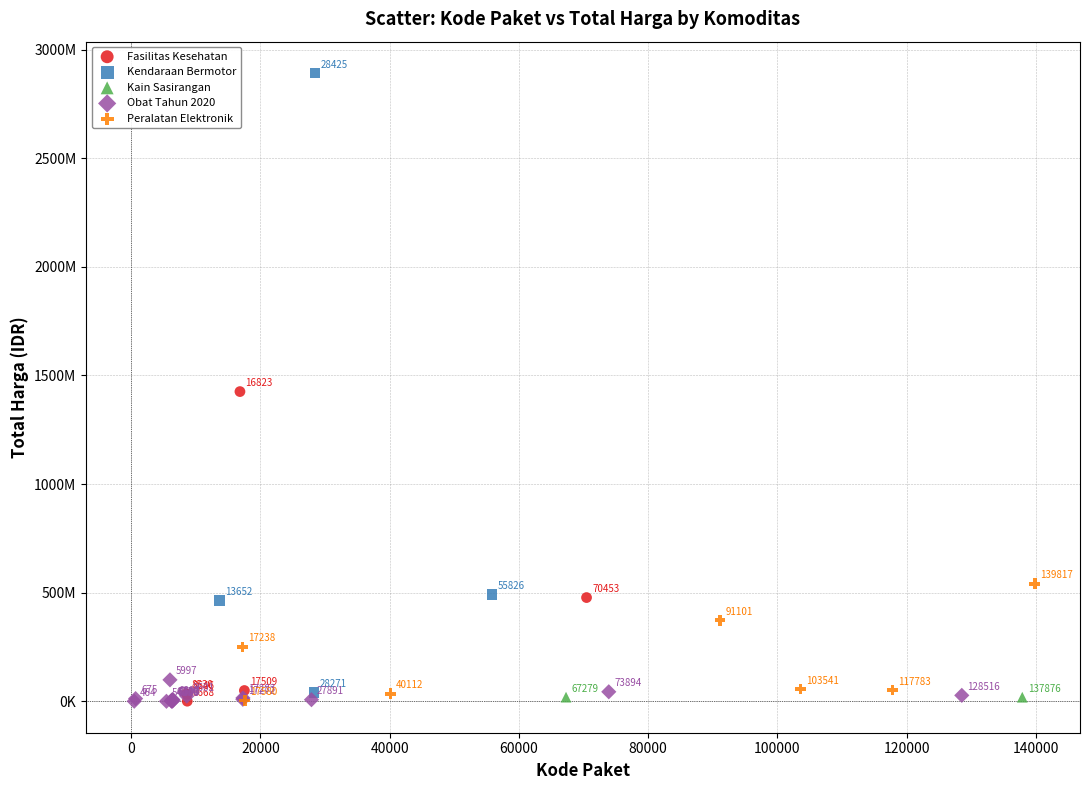

Which series has the widest spread of Y values?

Kendaraan Bermotor